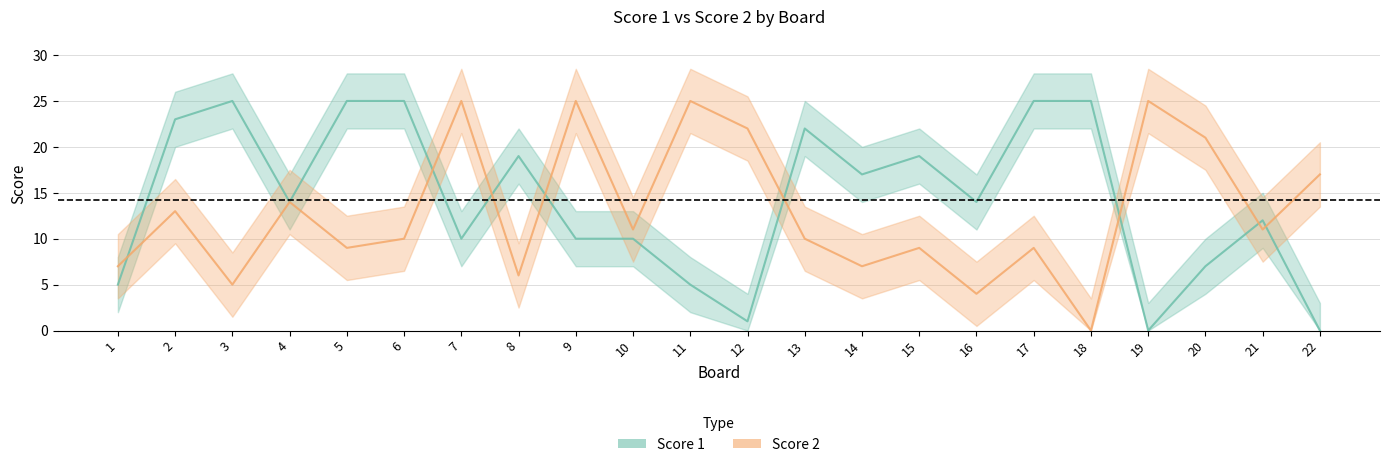

How many interior local valleys does the Score 1 series have?

6